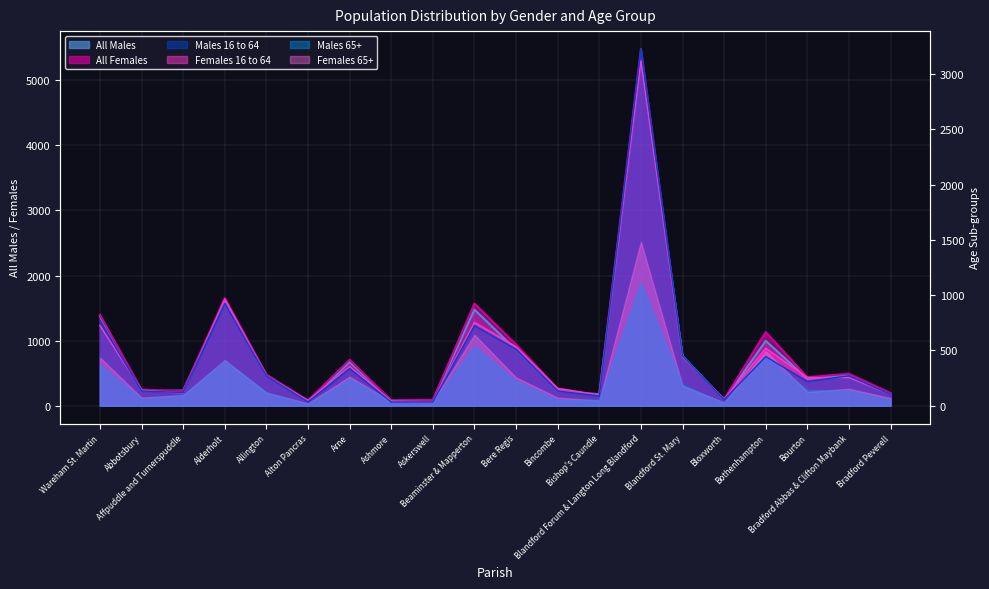

At which category does Females 16 to 64 reach its first local peak?

Alderholt